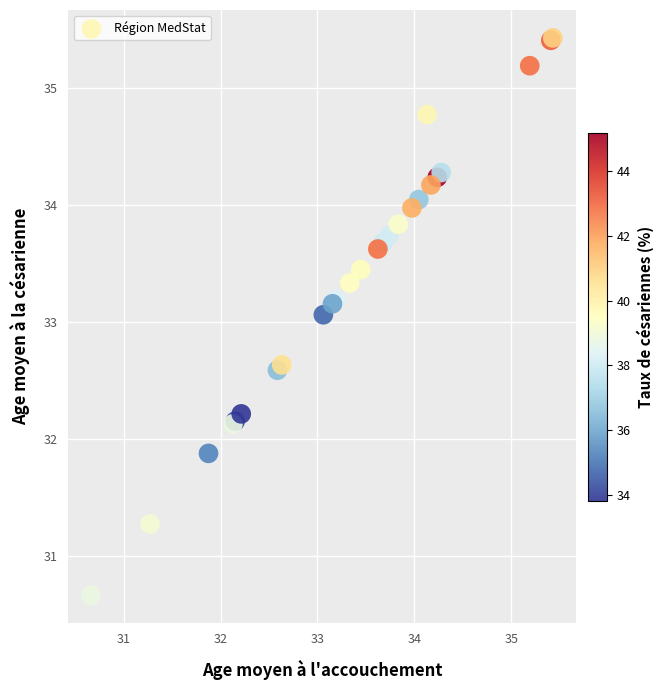

What Y value in the scatter plot is closest to 33?

33.1